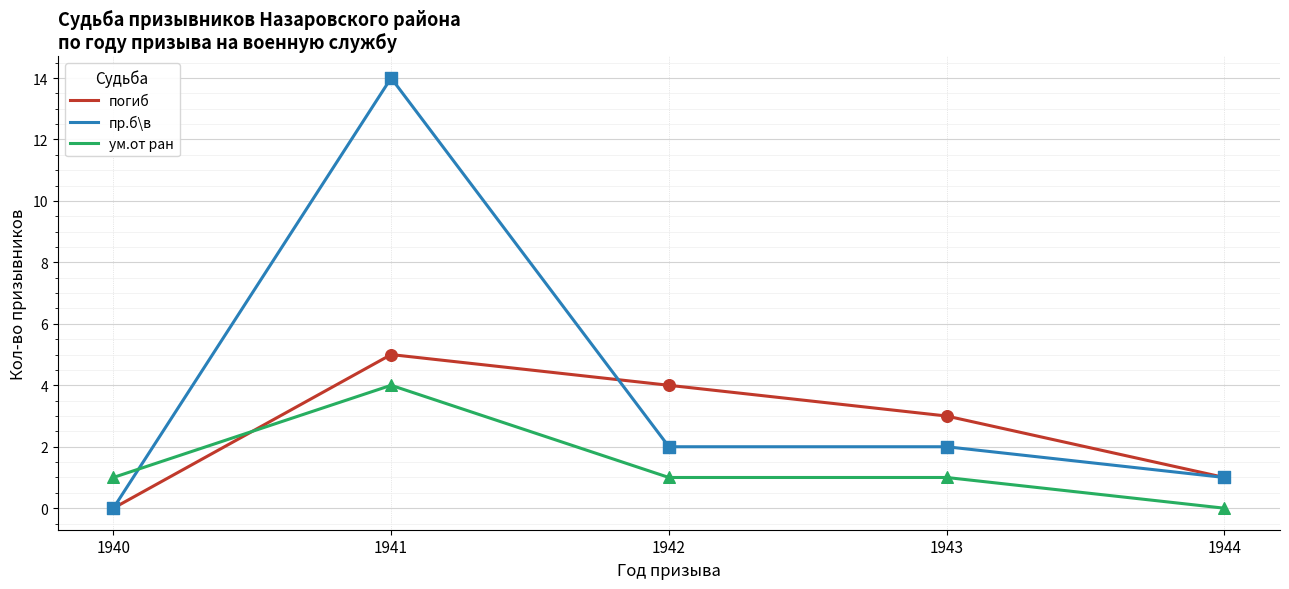

At which category is the sum across all series the highest?

1941